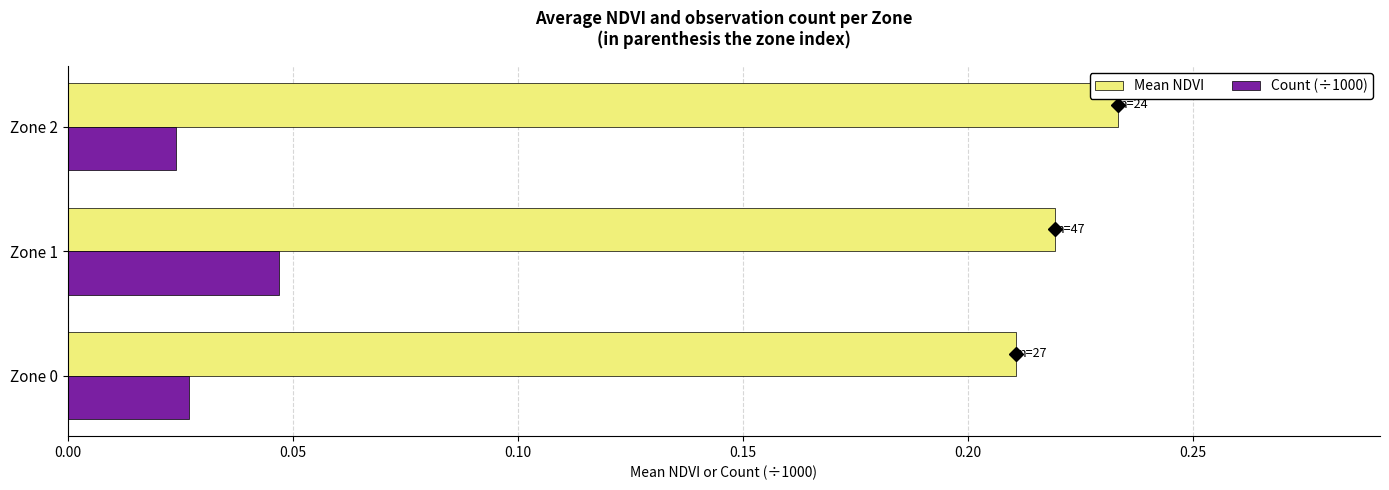

How many Count (÷1000) values are between 0 and 1?

3